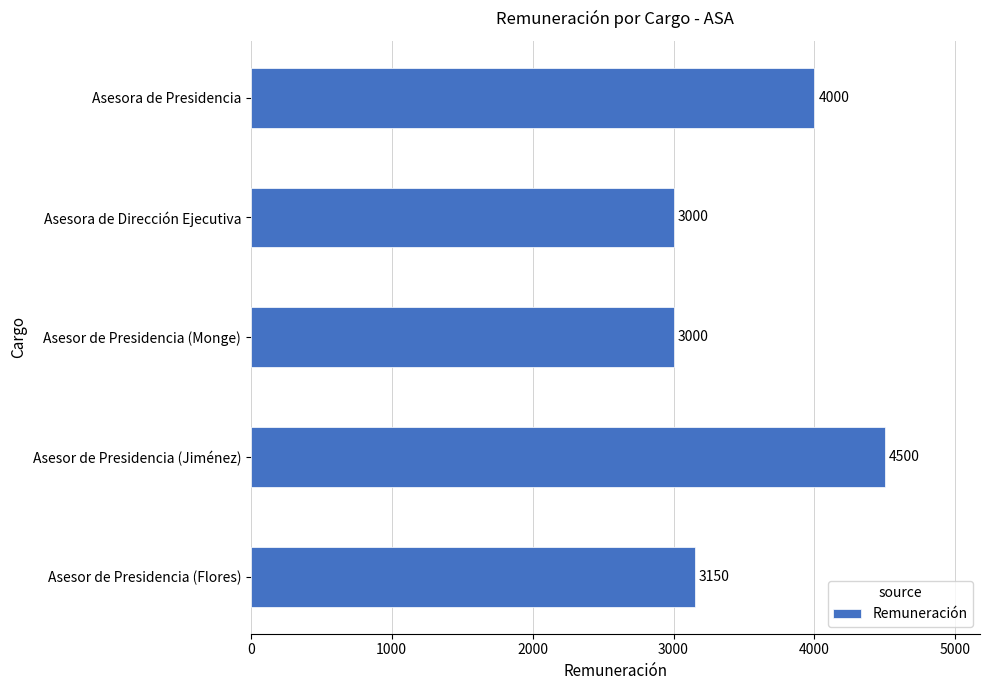

What is the difference between the maximum and minimum values?

1500